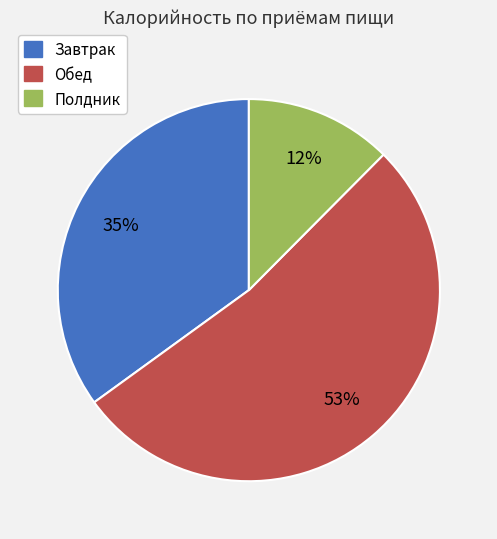

Is the sum of Полдник and Обед greater than half?

Yes